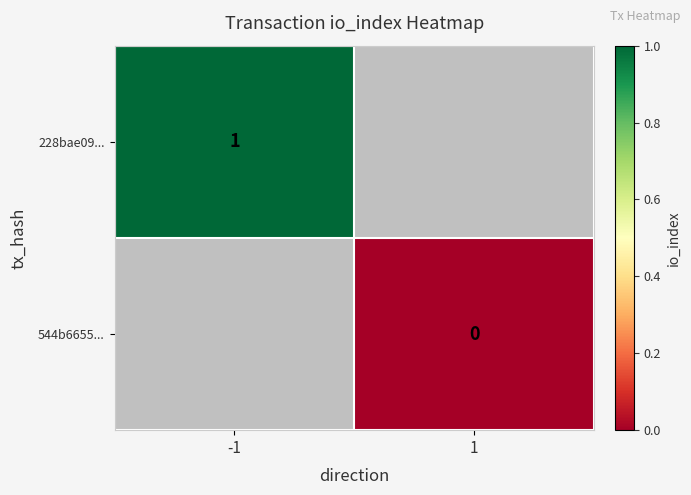

The value of 228bae09... at -1 is 1. True or false?

True